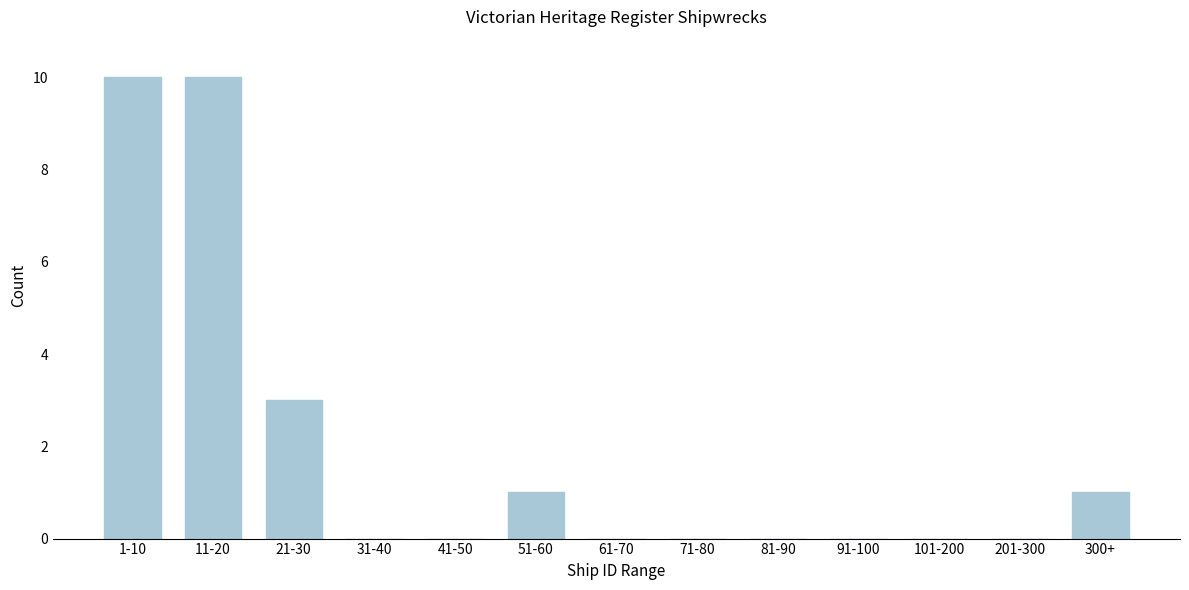

Reading left to right, extract all data points from this chart.

1-10=10	11-20=10	21-30=3	31-40=0	41-50=0	51-60=1	61-70=0	71-80=0	81-90=0	91-100=0	101-200=0	201-300=0	300+=1